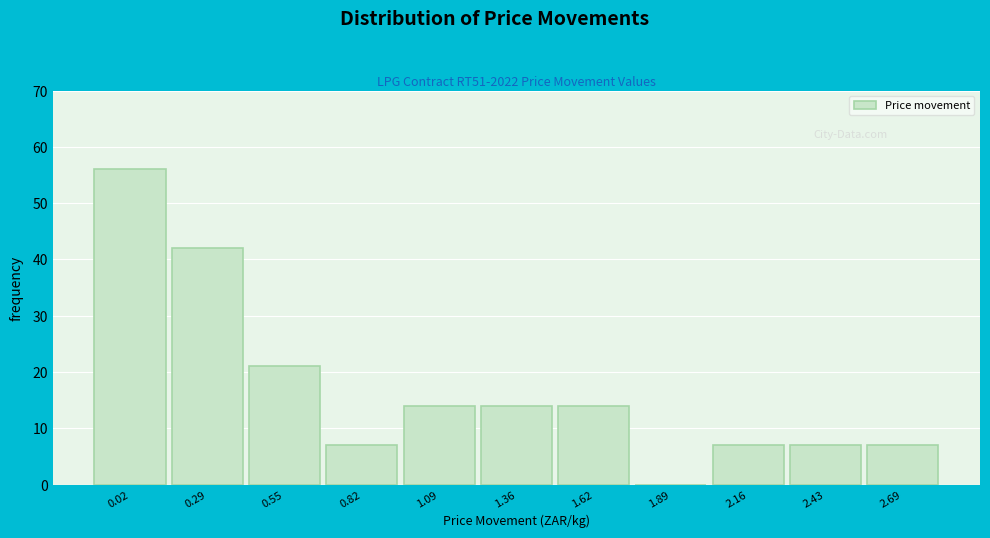

Reading left to right, extract all data points from this chart.

0.02=56	0.29=42	0.55=21	0.82=7	1.09=14	1.36=14	1.62=14	1.89=0	2.16=7	2.43=7	2.69=7